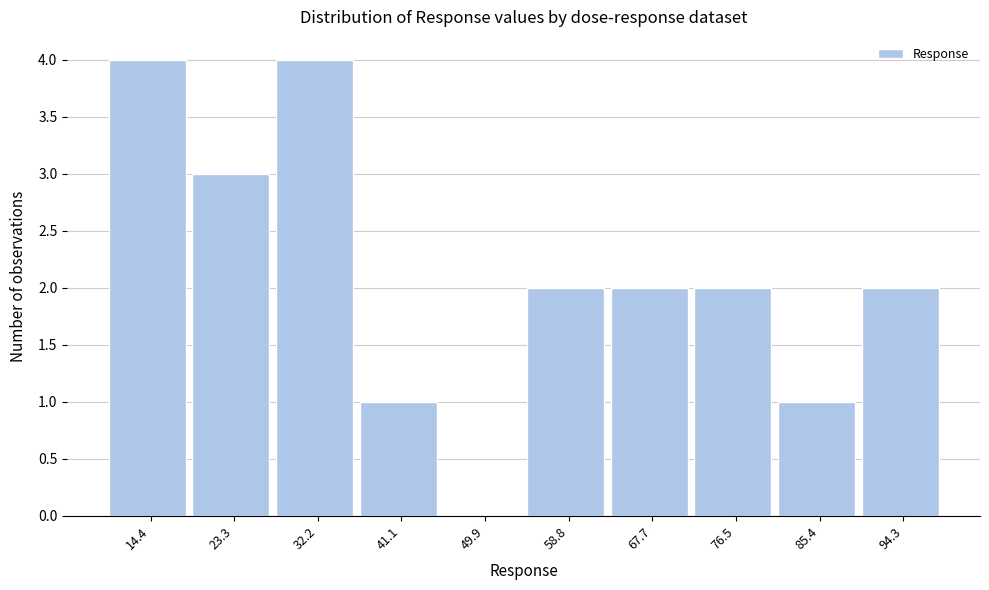

Reading right to left, extract all data points from this chart.

94.3=2	85.4=1	76.5=2	67.7=2	58.8=2	49.9=0	41.1=1	32.2=4	23.3=3	14.4=4